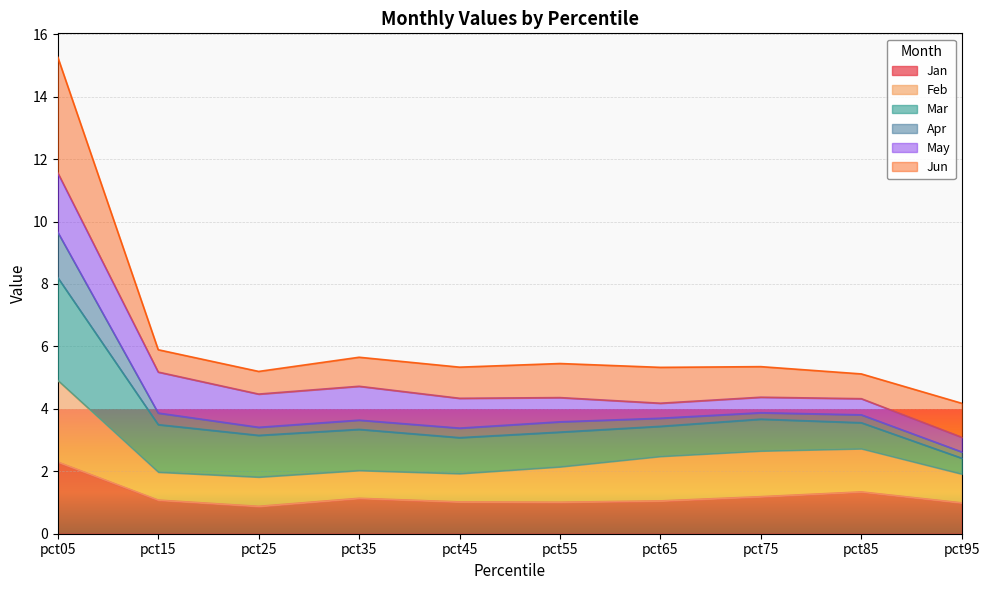

What is the value of the Jan point at the 8th from the left?

1.2